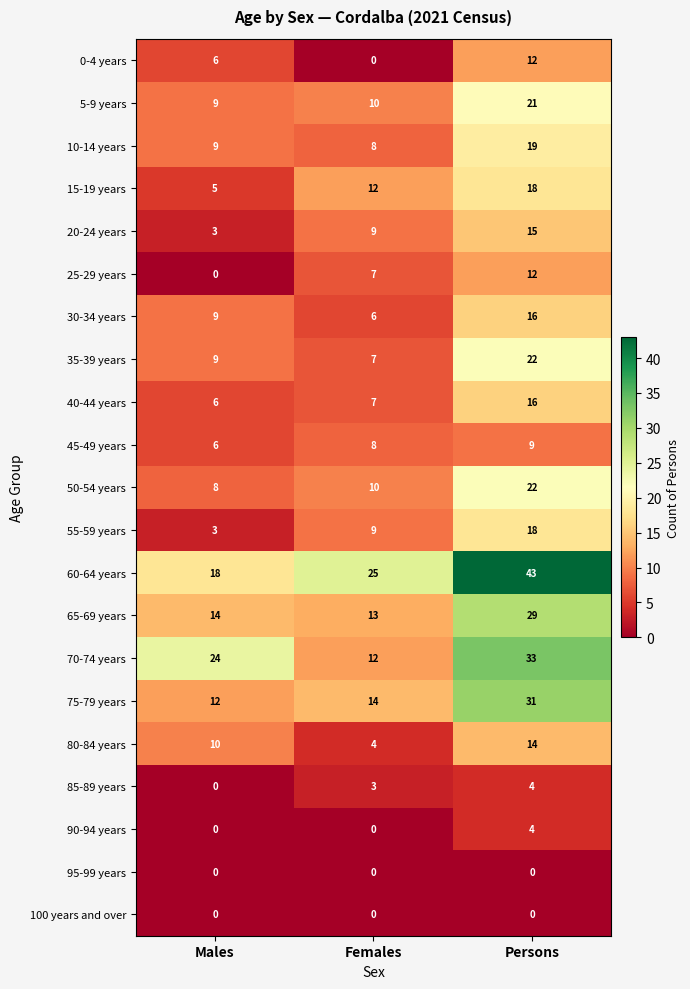

What is the total value across all series at Persons?

358